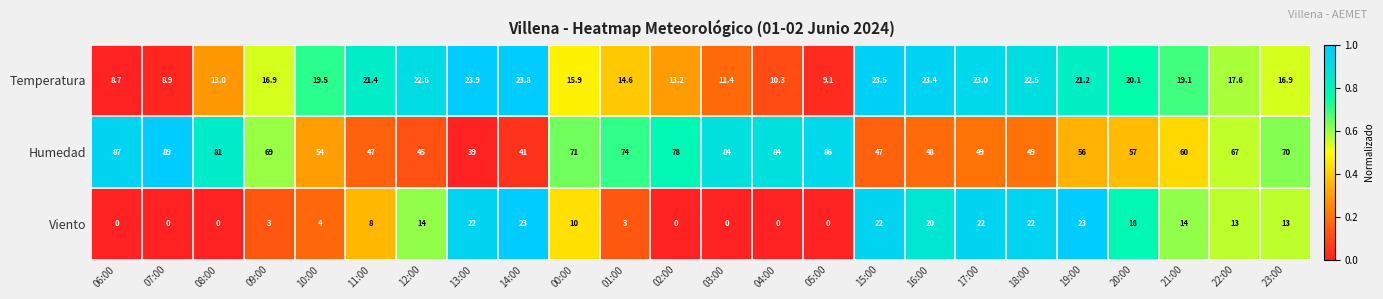

At which label does Temperatura first exceed 19?

10:00